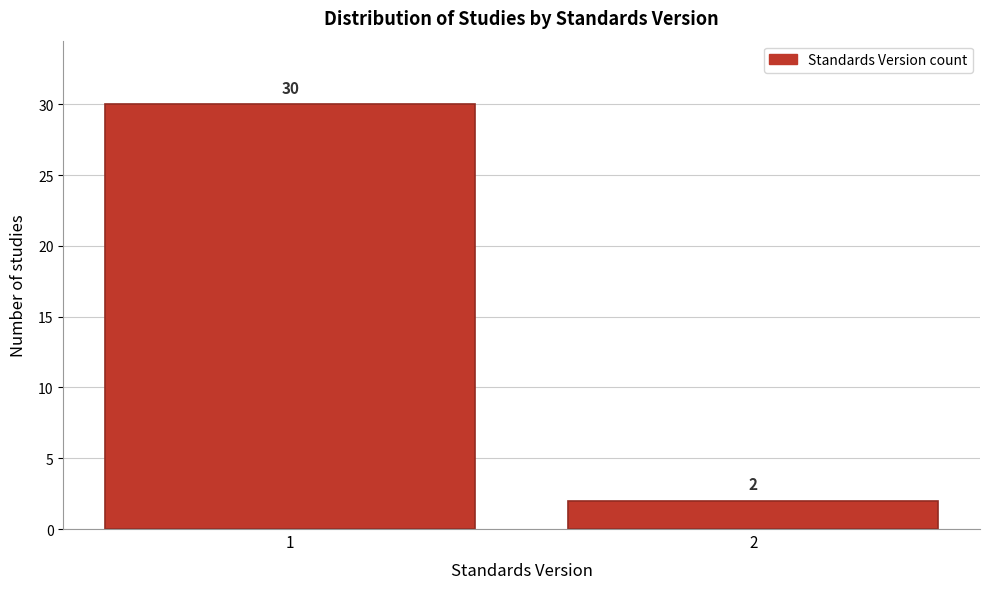

Reading left to right, what are all the values shown in this chart?

30	2